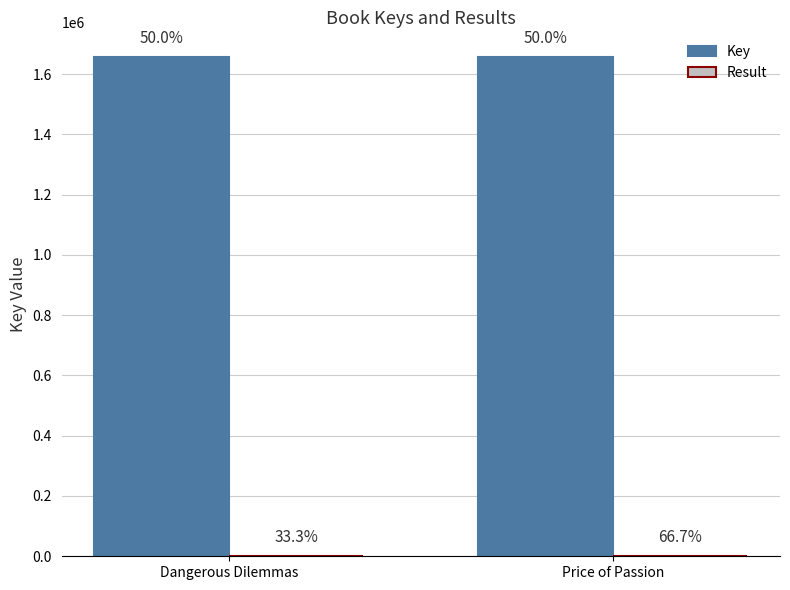

True or false: Result has a value of 0 at Dangerous Dilemmas.

False